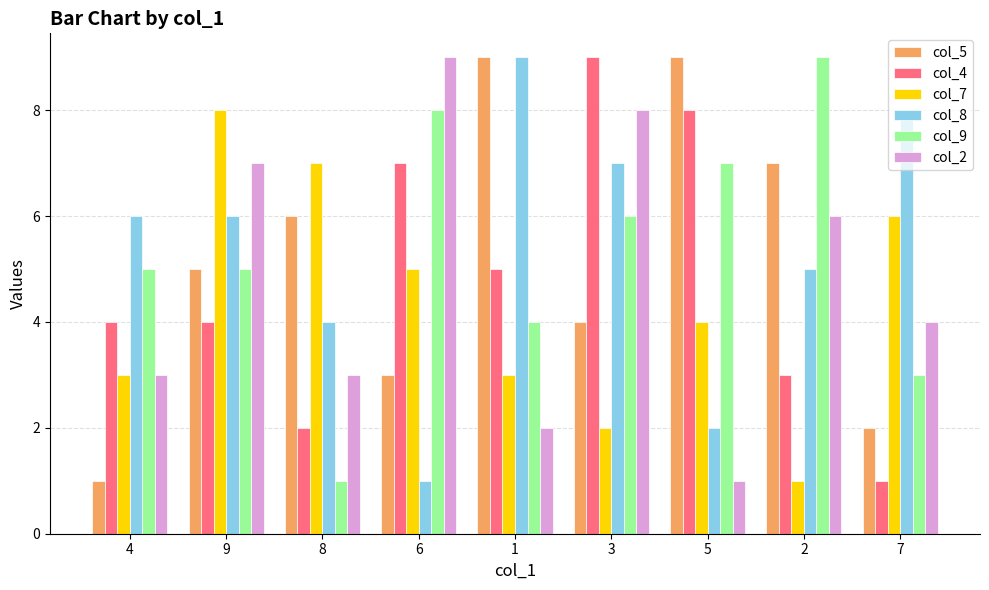

Is the value of col_9 at 7 greater than the value of col_5 at 7?

Yes